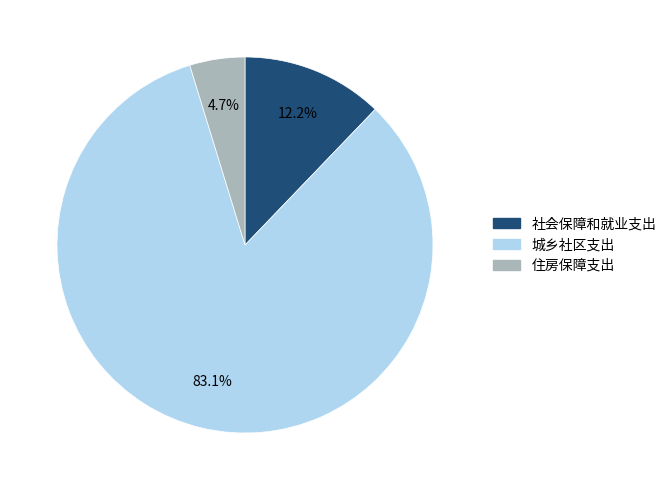

Combined, do 城乡社区支出 and 住房保障支出 account for over 50%?

Yes